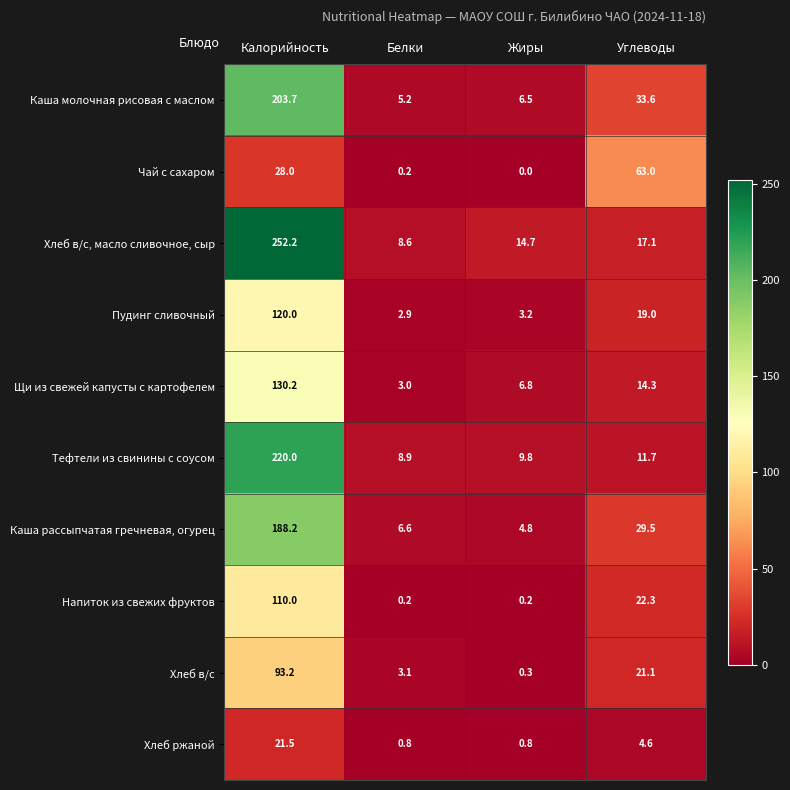

List the labels in order of Хлеб в/с value, smallest first.

Жиры, Белки, Углеводы, Калорийность